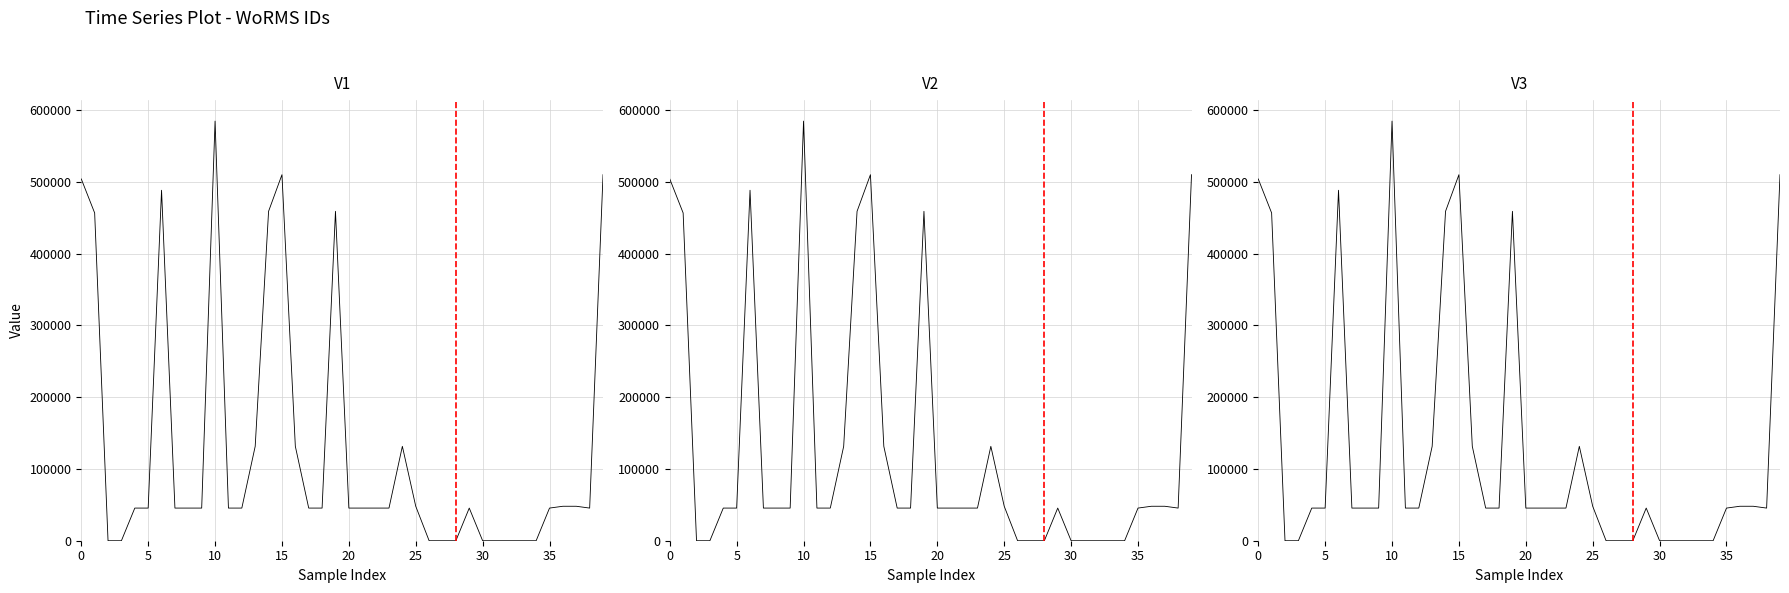

Reading left to right, transcribe all the data shown in this chart.

V1: 503933	456569	0	0	45473	45473	488199	45473	45473	45473	584533	45473	45474	131511	458853	509877	131510	45473	45473	458853	45473	45473	45473	45473	131513	48006	0	0	0	45473	0	0	0	0	0	45473	48006	48006	45473	509886
V2: 503933	456569	0	0	45473	45473	488199	45473	45473	45473	584533	45473	45474	131511	458853	509877	131510	45473	45473	458853	45473	45473	45473	45473	131513	48006	0	0	0	45473	0	0	0	0	0	45473	48006	48006	45473	509886
V3: 503933	456569	0	0	45473	45473	488199	45473	45473	45473	584533	45473	45474	131511	458853	509877	131510	45473	45473	458853	45473	45473	45473	45473	131513	48006	0	0	0	45473	0	0	0	0	0	45473	48006	48006	45473	509886